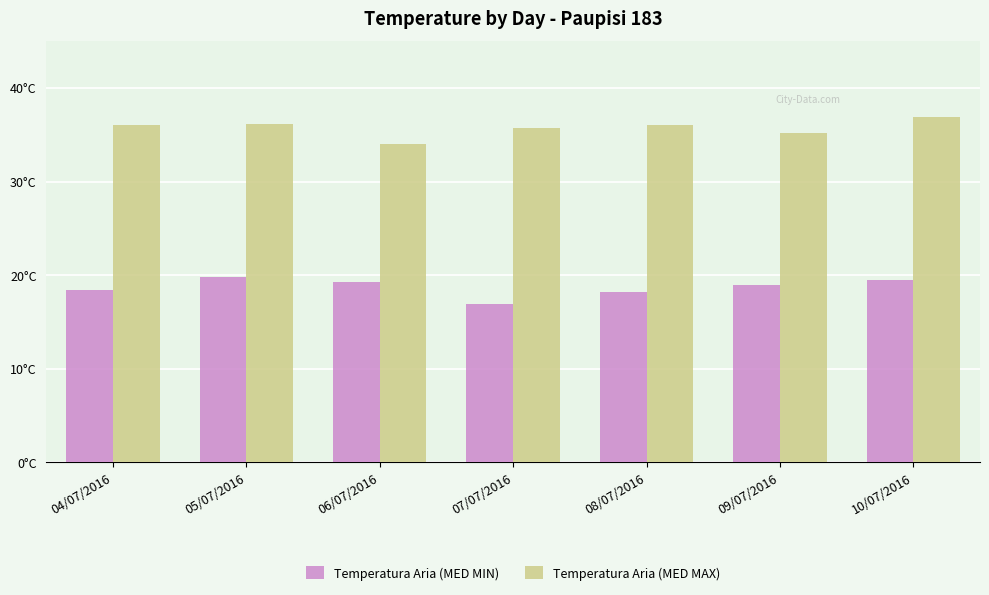

At 09/07/2016, list the series in order from largest to smallest.

Temperatura Aria (MED MAX), Temperatura Aria (MED MIN)